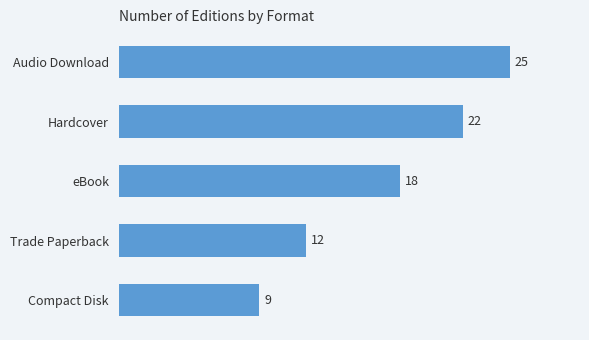

What is the maximum value shown in the chart?

25